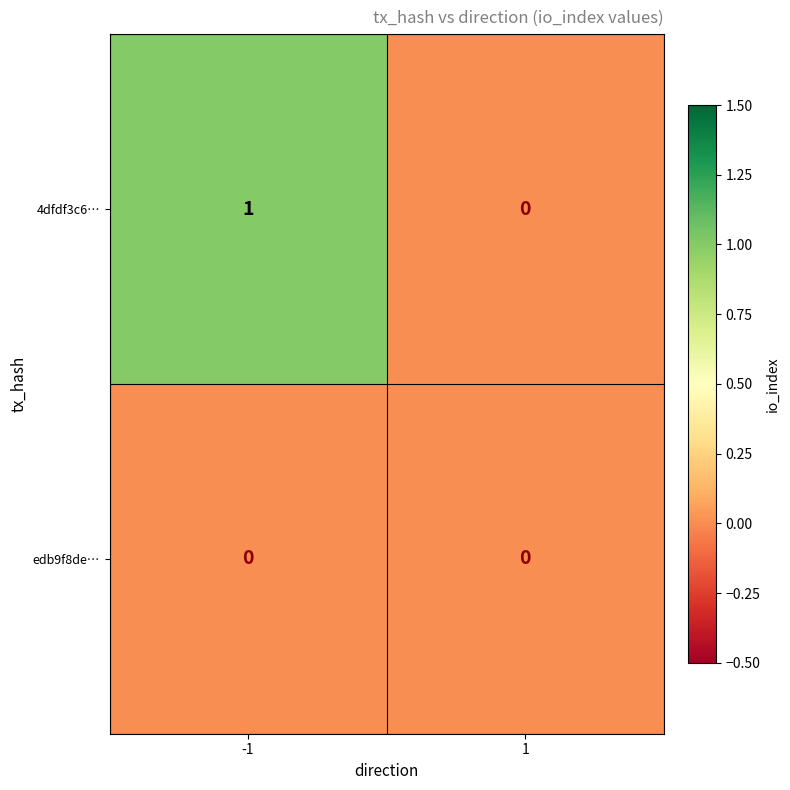

List the series in order of their overall mean, lowest first.

edb9f8de…, 4dfdf3c6…